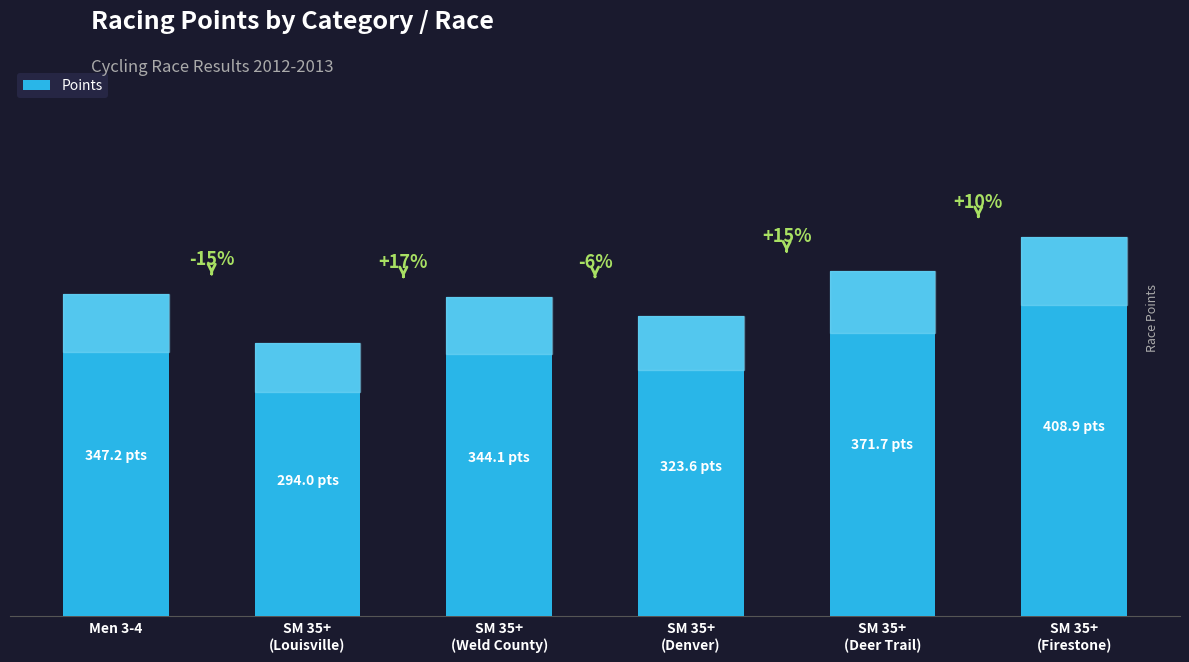

True or false: the data shows 371.7 at SM 35+
(Deer Trail).

True